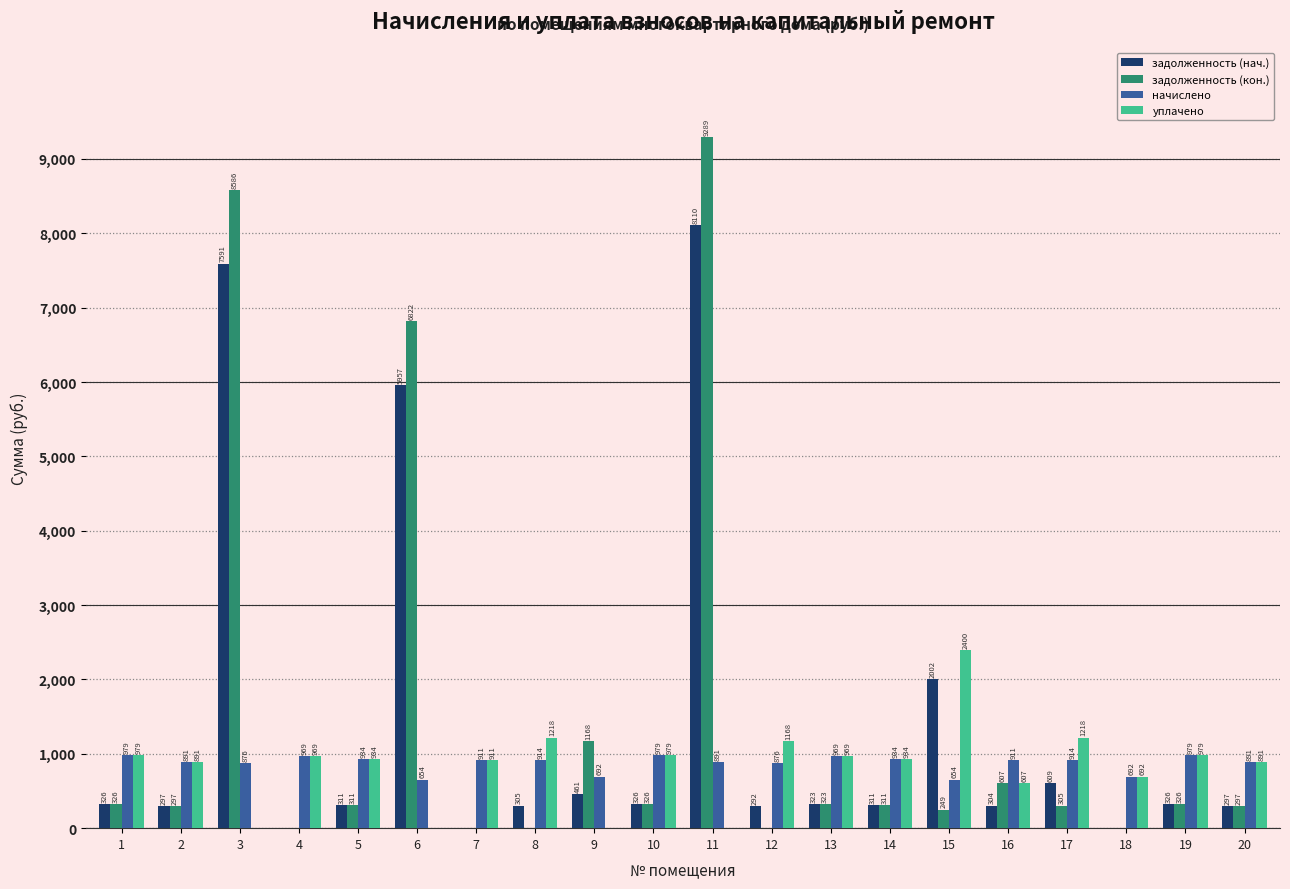

Which category has the highest value in the задолженность (нач.) series?

11